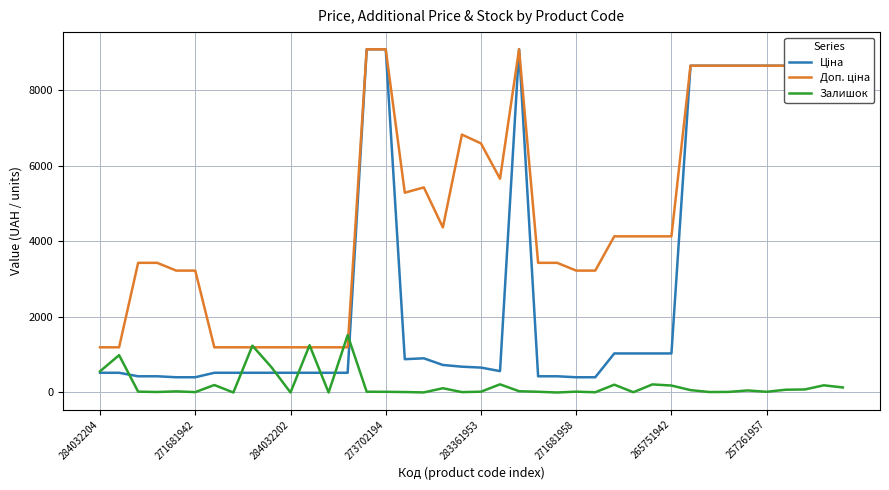

What is the maximum value shown in the chart?

9092.0